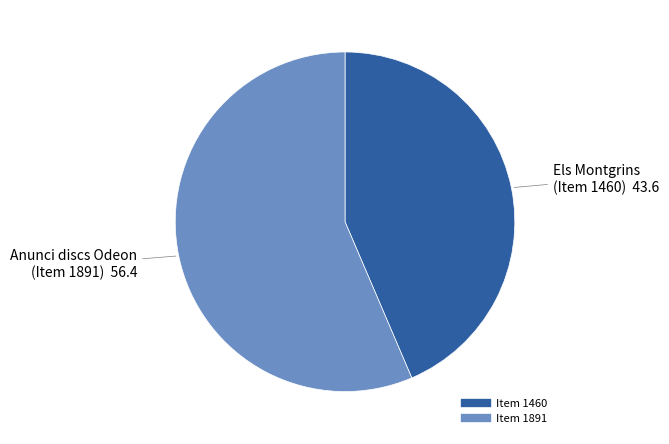

Do Item 1891 and Item 1460 together represent more than half of the pie?

Yes